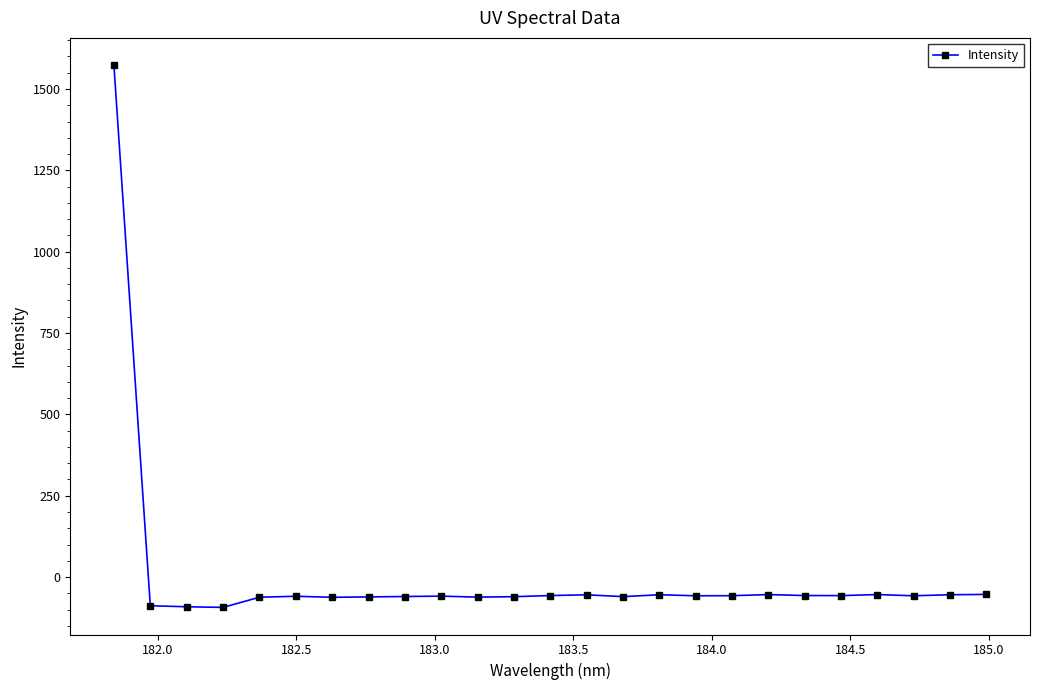

What is the maximum value shown in the chart?

1573.7